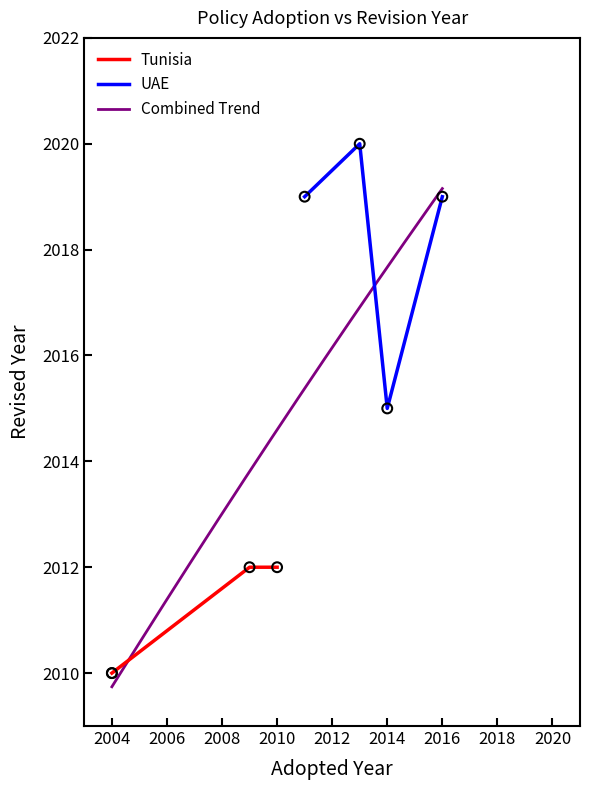

Approximately how many times larger is the value at 2004 compared to 2009?

1.0